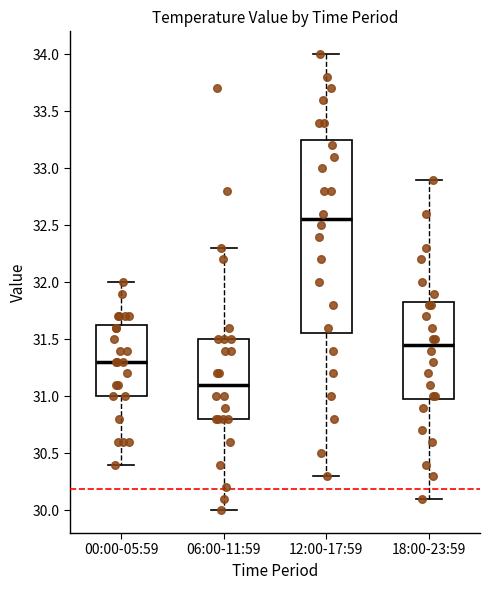

Reading left to right, transcribe this box plot: for each box, give where its median line is, the range the box spans, and where its two whiskers end, as read against the y-axis. The values are not printed on the chart, so give them approximately, as read against the axis.

00:00-05:59: median 31.30, box 31.00 to 31.65, whiskers 30.40 to 32.00
06:00-11:59: median 31.10, box 30.80 to 31.50, whiskers 30.00 to 32.30
12:00-17:59: median 32.55, box 31.55 to 33.25, whiskers 30.30 to 34.00
18:00-23:59: median 31.45, box 31.00 to 31.85, whiskers 30.10 to 32.90